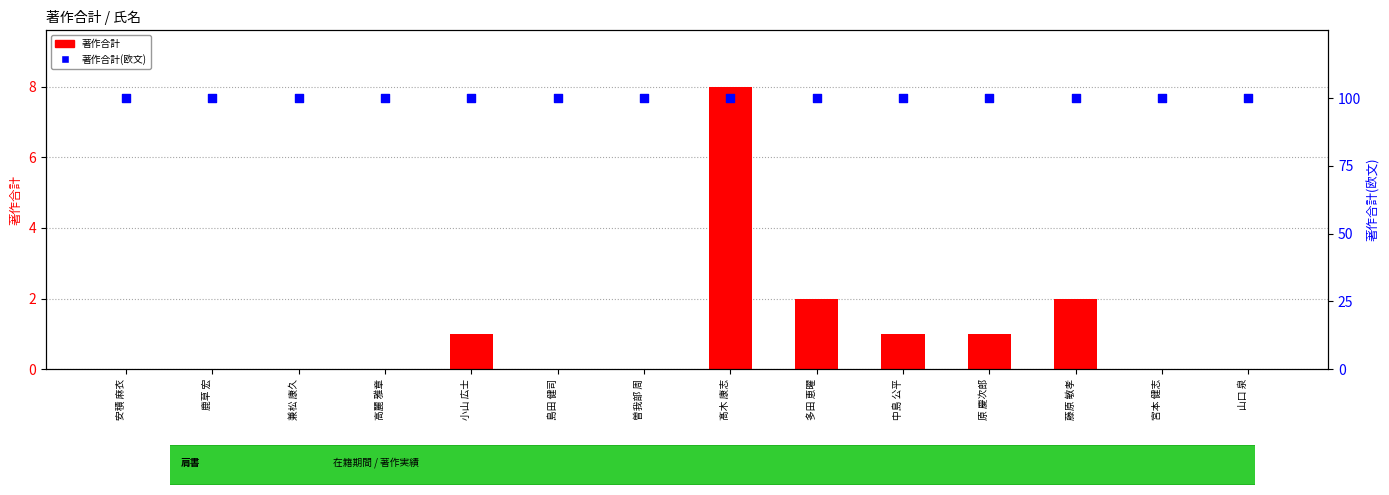

At which category is the sum across all series the highest?

髙木 康志